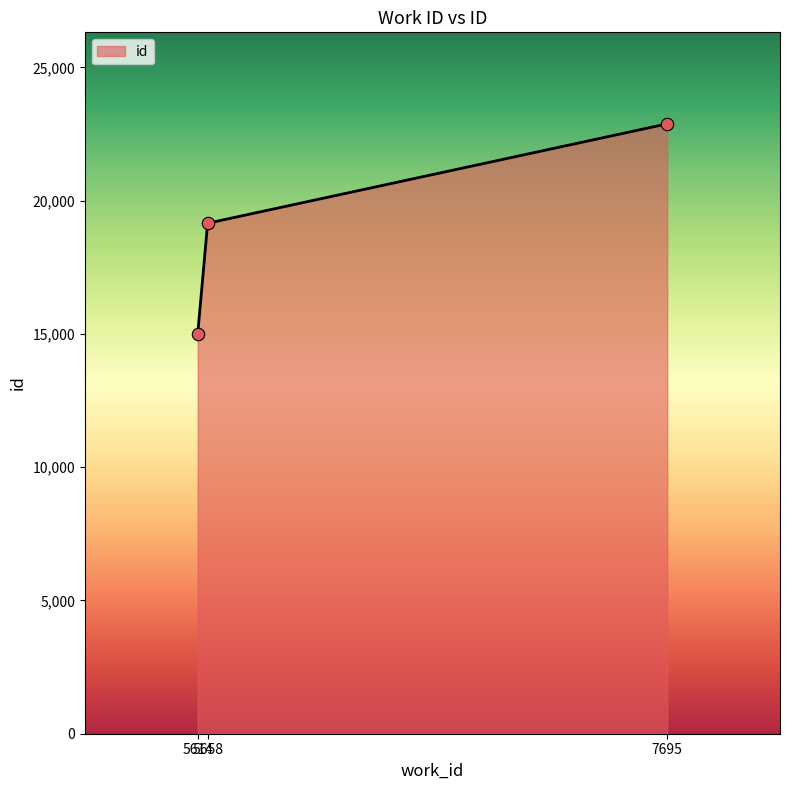

Approximately how many times larger is the value at 5614 compared to 5658?

0.8